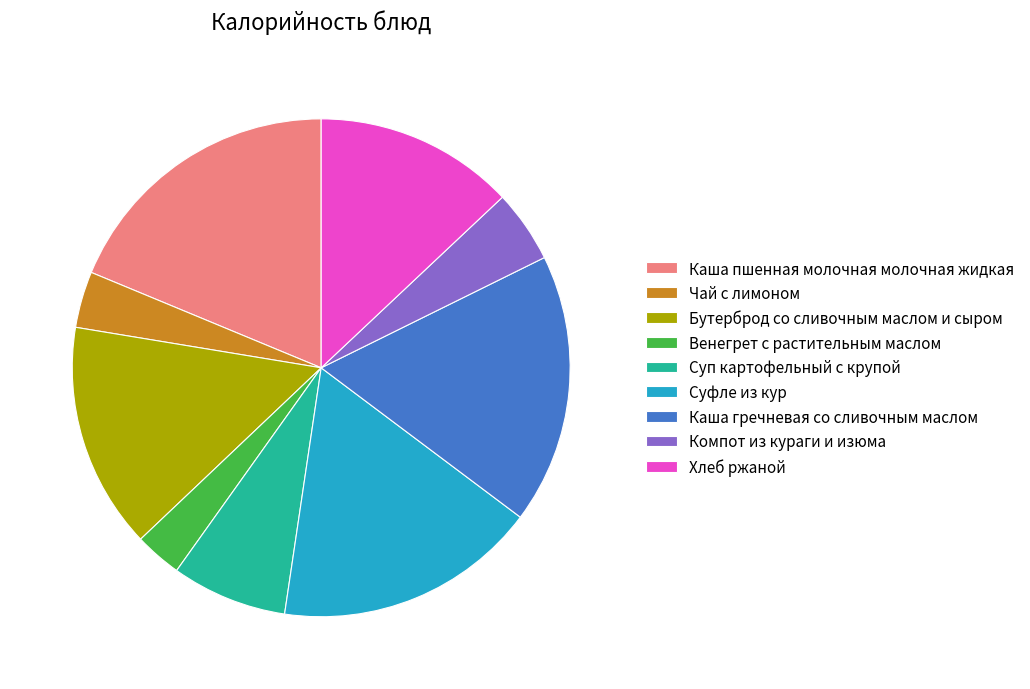

How many segments does this pie chart have?

9